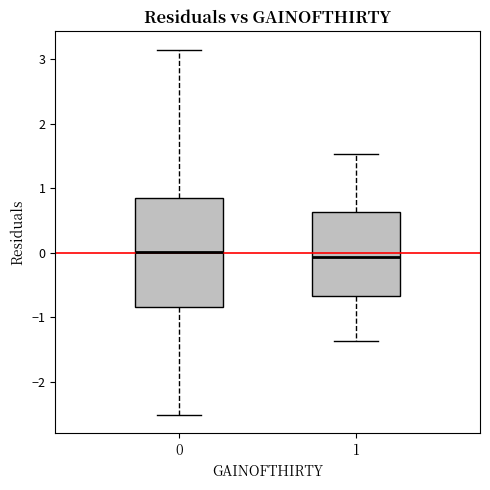

Reading left to right, read every box against the y-axis: the position of its median line, the range the box covers, and the ends of its whiskers. The values are not printed on the chart, so give them approximately, as read against the axis.

0: median 0.0, box -0.8 to 0.8, whiskers -2.5 to 3.1
1: median -0.1, box -0.7 to 0.6, whiskers -1.4 to 1.5